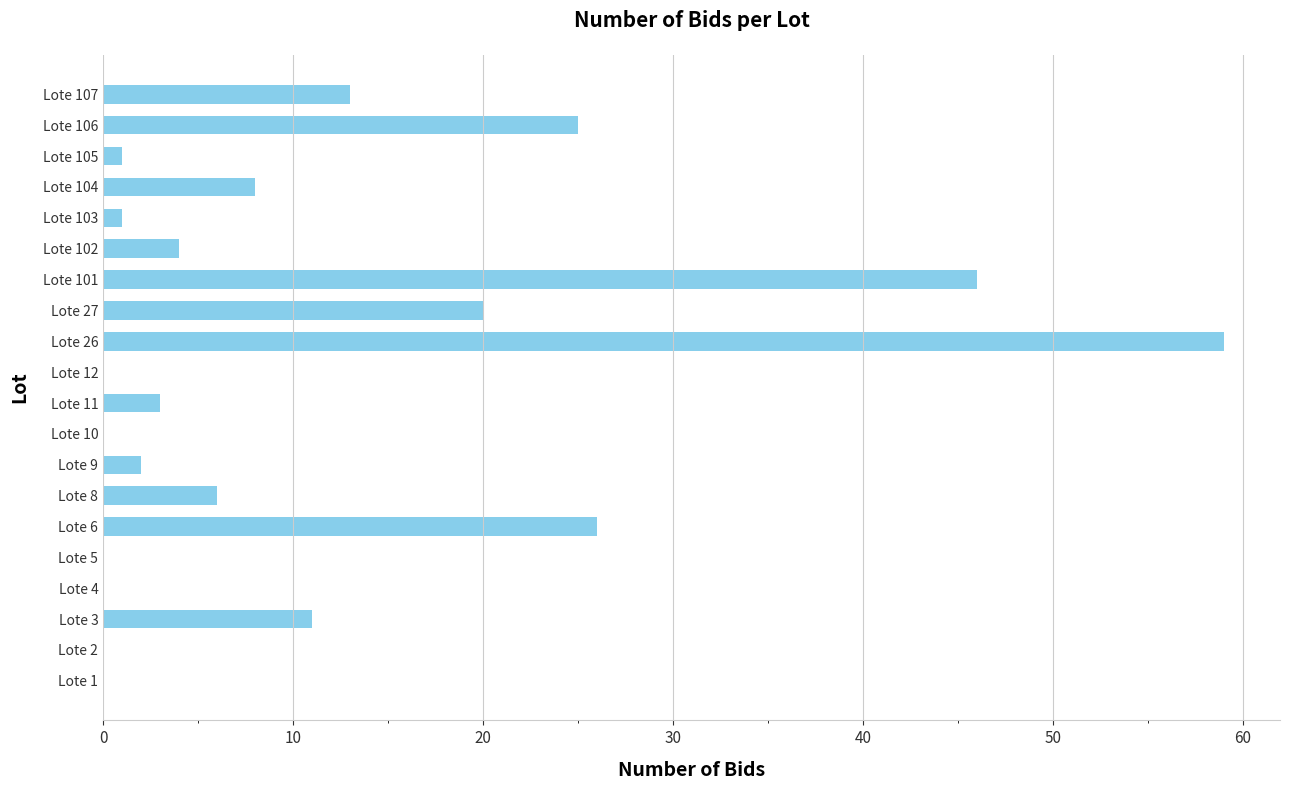

What is the change in value from Lote 3 to Lote 26?

+48